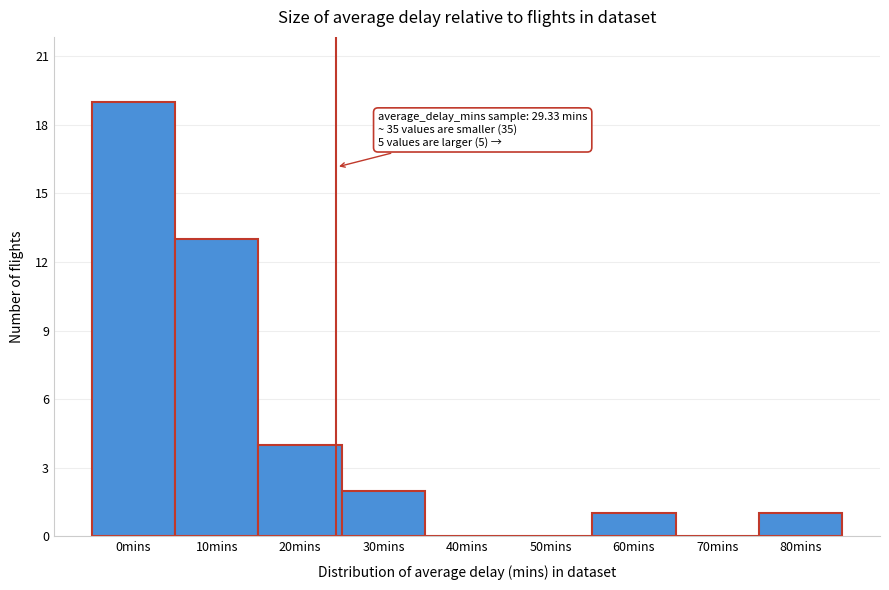

Reading left to right, transcribe all the data shown in this chart.

0mins=19	10mins=13	20mins=4	30mins=2	40mins=0	50mins=0	60mins=1	70mins=0	80mins=1